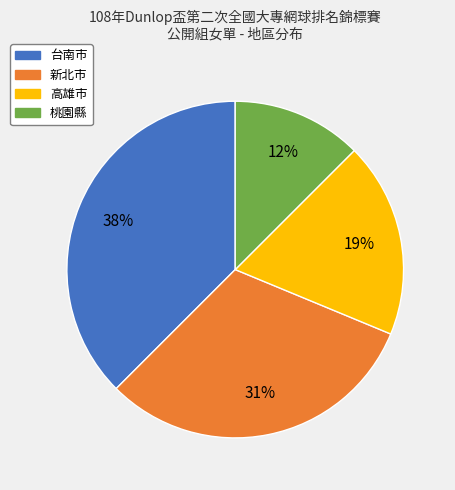

To the nearest percent, what is the difference between the 高雄市 and 新北市 slice percentages?

12%